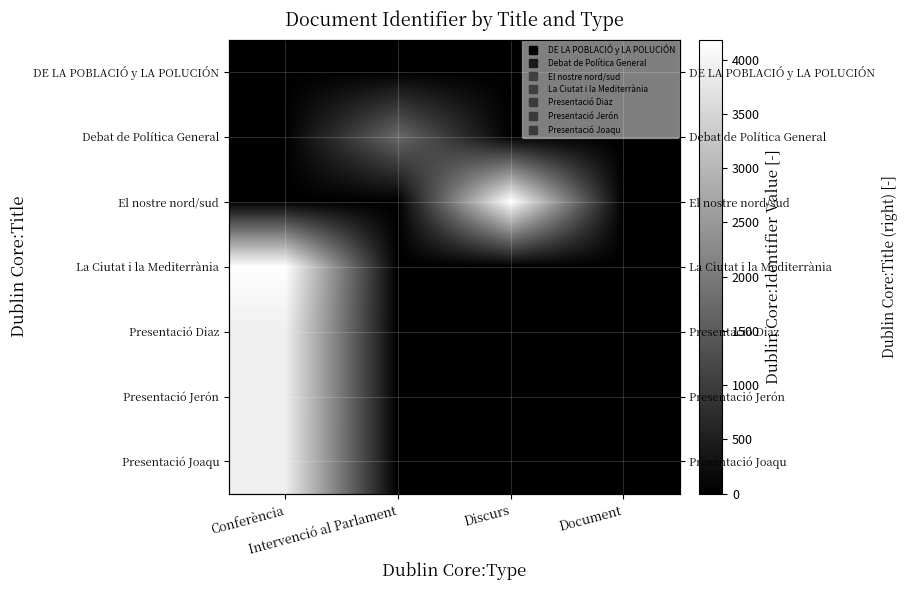

At which category is the sum across all series the highest?

Conferència